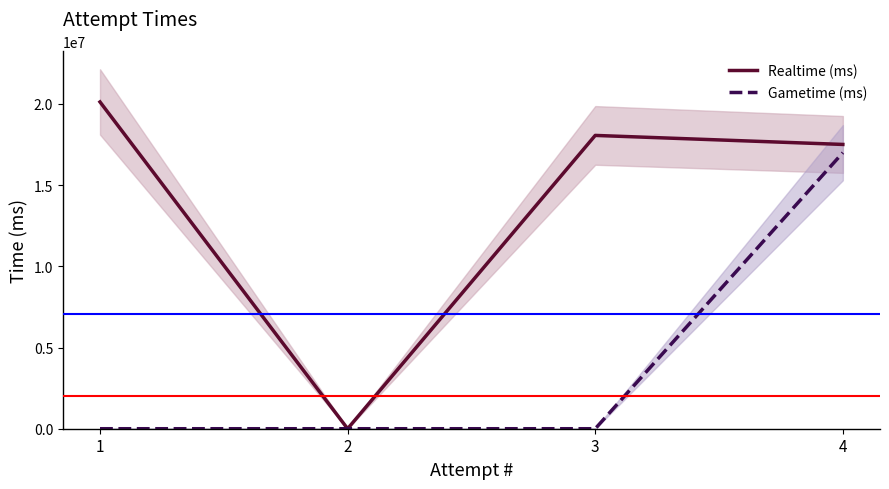

List the labels in order of Realtime (ms) value, largest first.

1, 3, 4, 2